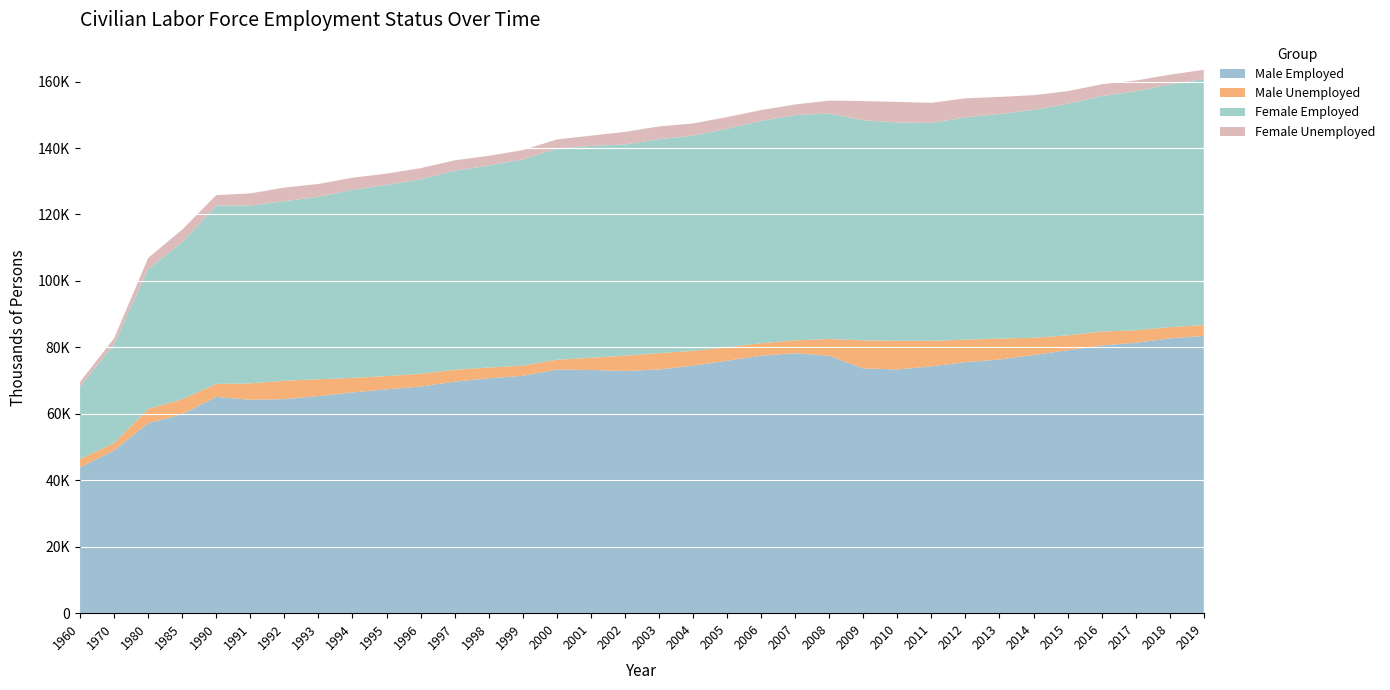

Reading left to right, transcribe all the data shown in this chart.

Male Employed: 43904	48990	57186	59891	65104	64223	64440	65349	66450	67377	68207	69685	70693	71446	73305	73196	72903	73332	74524	75973	77502	78254	77486	73670	73359	74290	75555	76353	77692	79131	80568	81402	82698	83460
Male Unemployed: 2486	2238	4267	4521	3906	4946	5523	5055	4367	3983	3880	3577	3266	3066	2975	3690	4597	4906	4456	4059	3753	3882	5033	8453	8626	7684	6771	6314	5190	4490	4187	3743	3398	3227
Female Employed: 21874	29688	42117	47259	53689	53496	54052	54910	56610	57523	58501	59873	60771	62042	63586	63737	63582	64404	64728	65757	66925	67792	67876	66208	65705	65579	66914	67577	68613	69703	70868	71936	73063	74078
Female Unemployed: 1366	1855	3370	3791	3140	3683	4090	3885	3629	3421	3356	3162	2944	2814	2717	3111	3781	3868	3694	3531	3247	3196	3891	5811	6199	6063	5734	5146	4426	3807	3564	3239	2916	2774